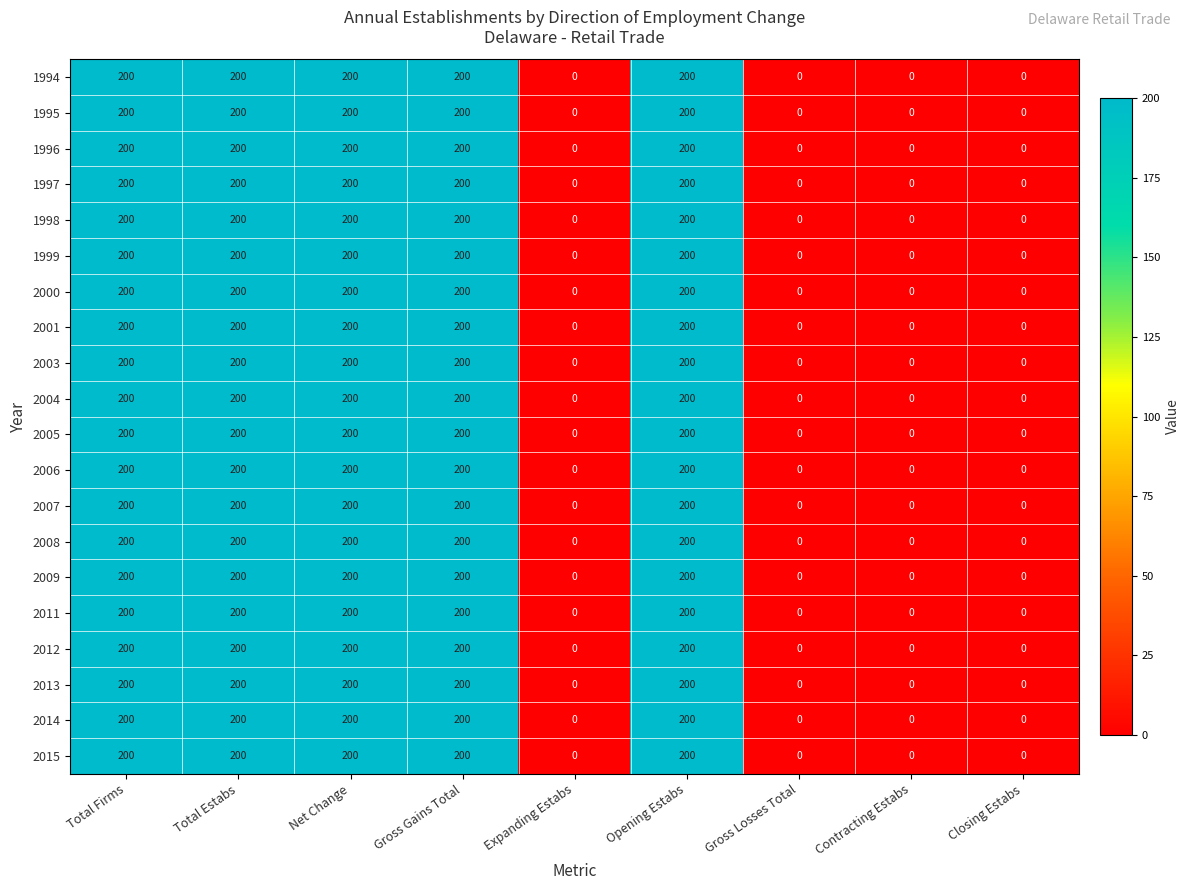

How many 2008 values are between 0 and 200?

9